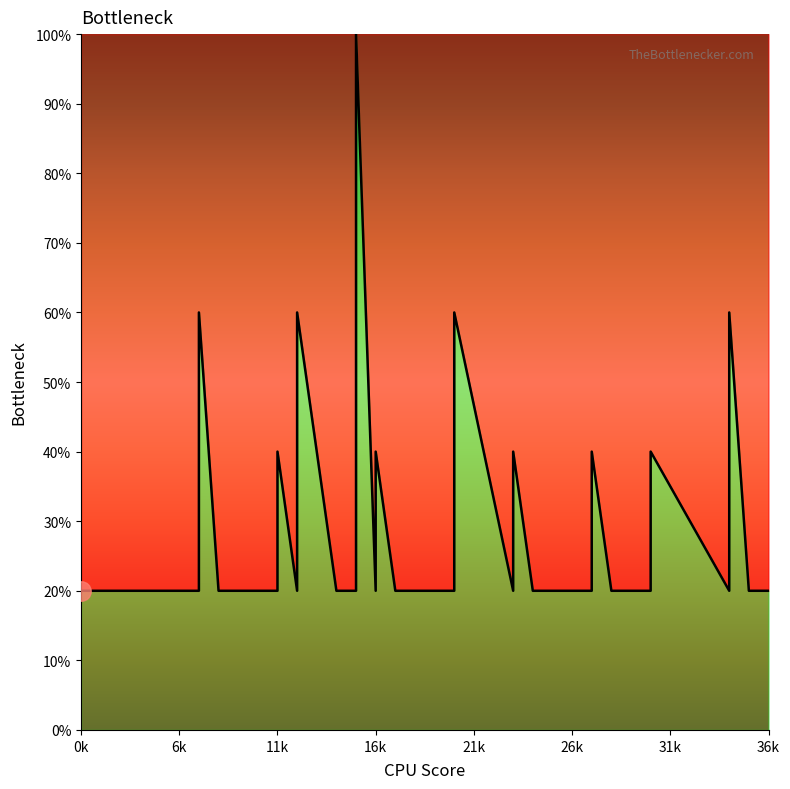

Where is the data nearest to the value 60?

21k